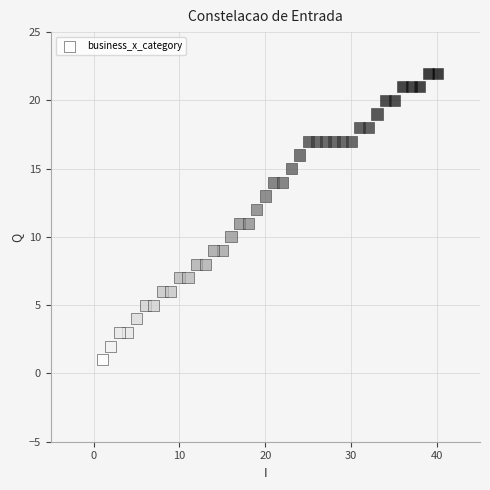

What is the range of X values (max minus min)?

39